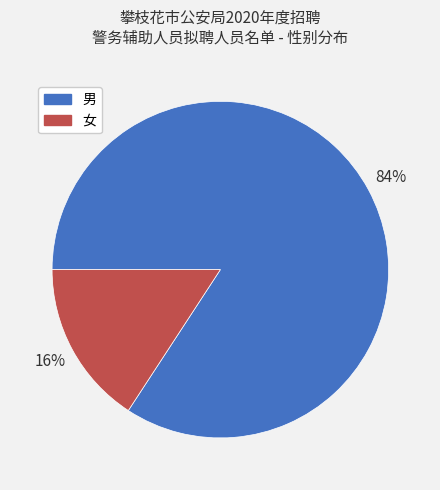

Between 男 and 女, which is larger?

男